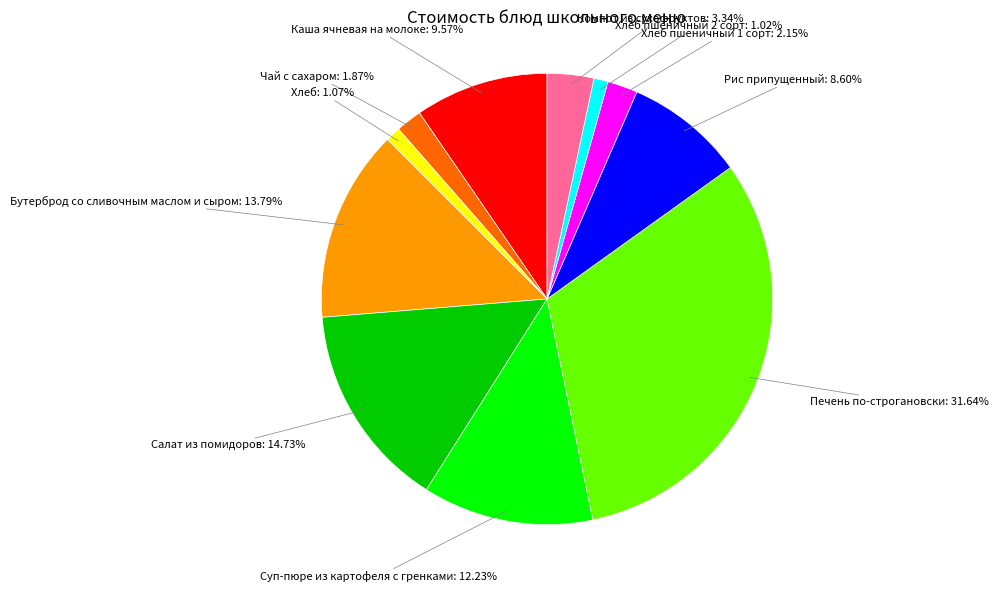

Is there any slice that represents more than half of the pie?

No